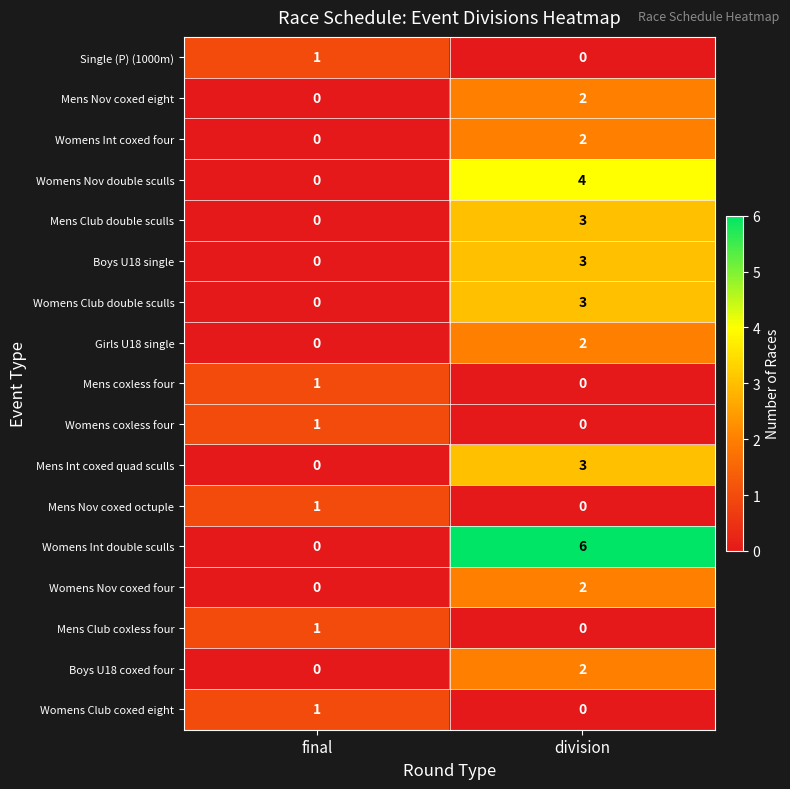

At which label is Mens Nov coxed octuple closest to 0?

division